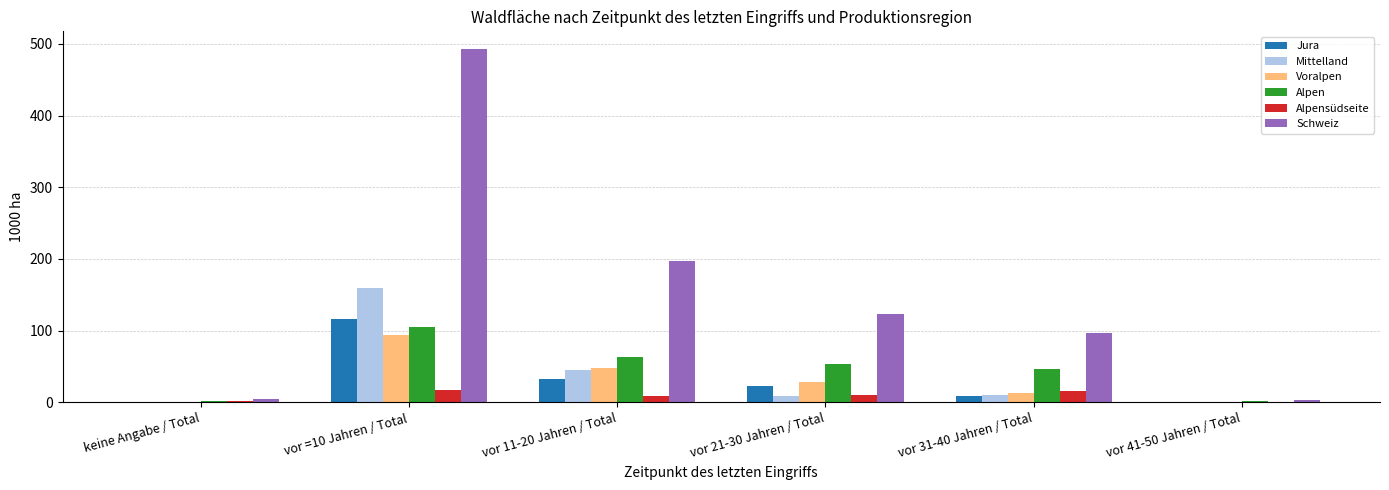

What is the spread (max minus min) of values at vor 41-50 Jahren / Total?

3.2